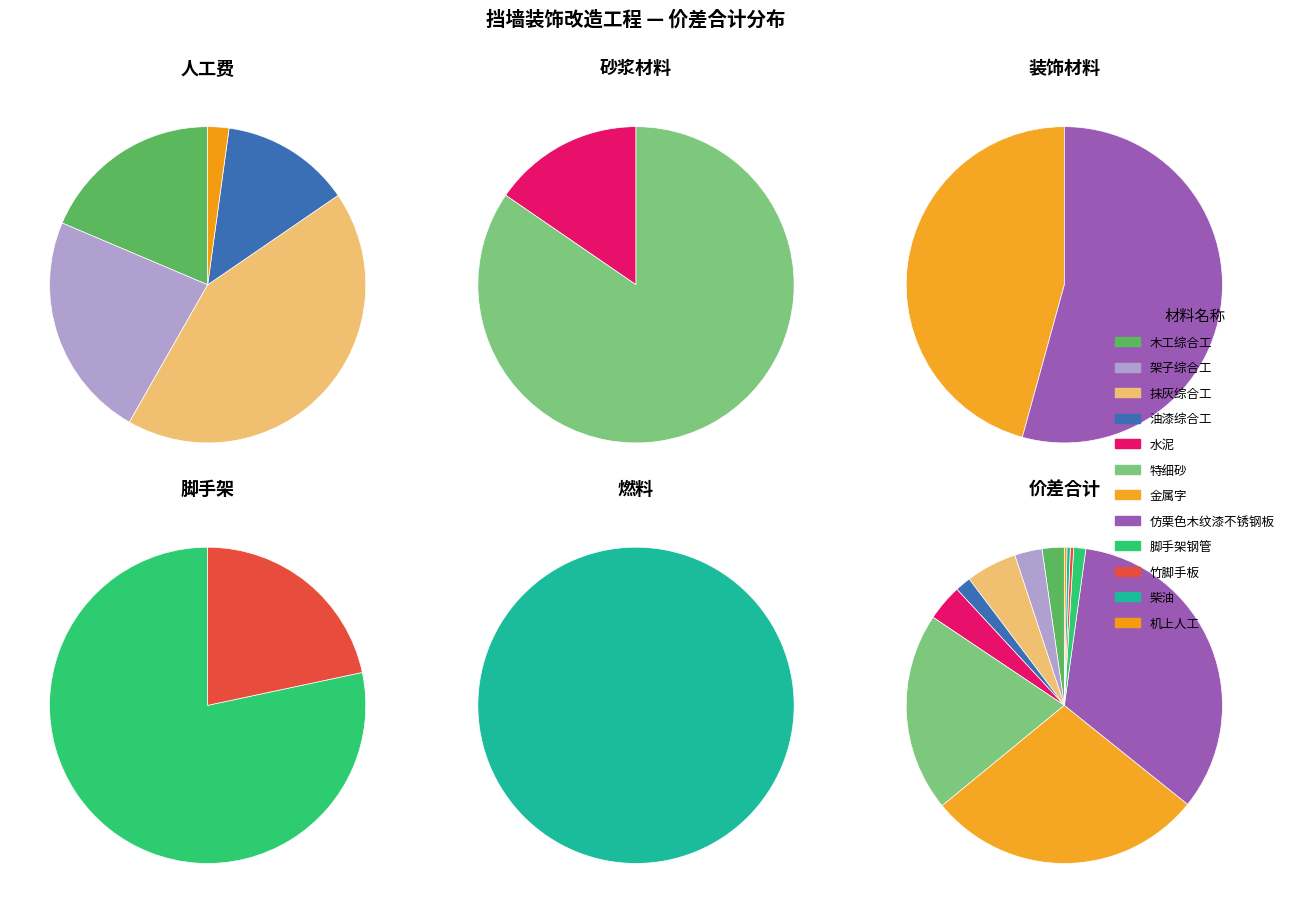

What is the ratio of the value at 机上人工 to the value at 架子综合工?

0.1